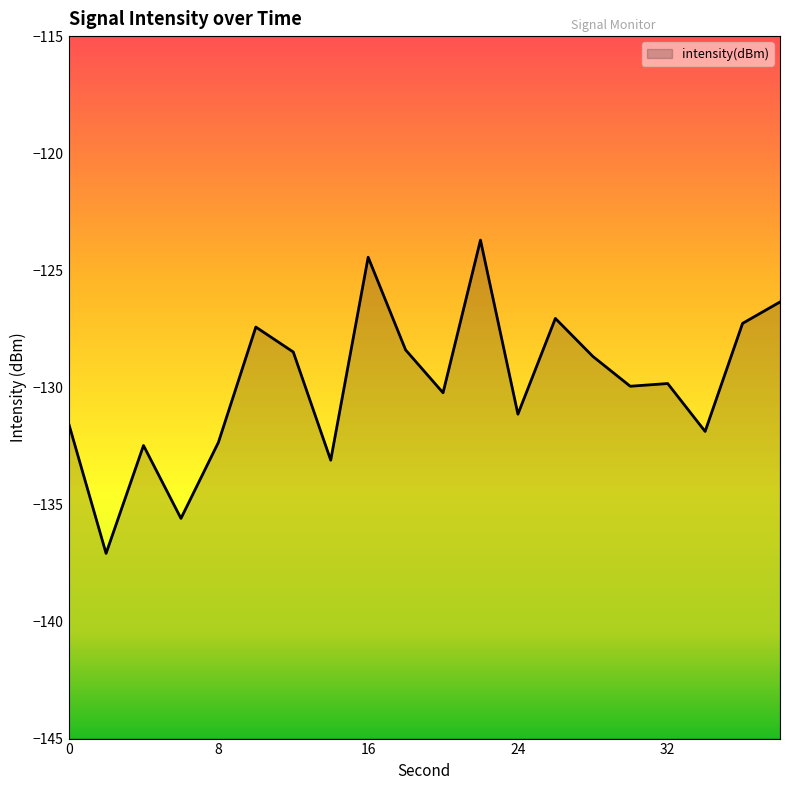

The value at 34 is -52.2. True or false?

False